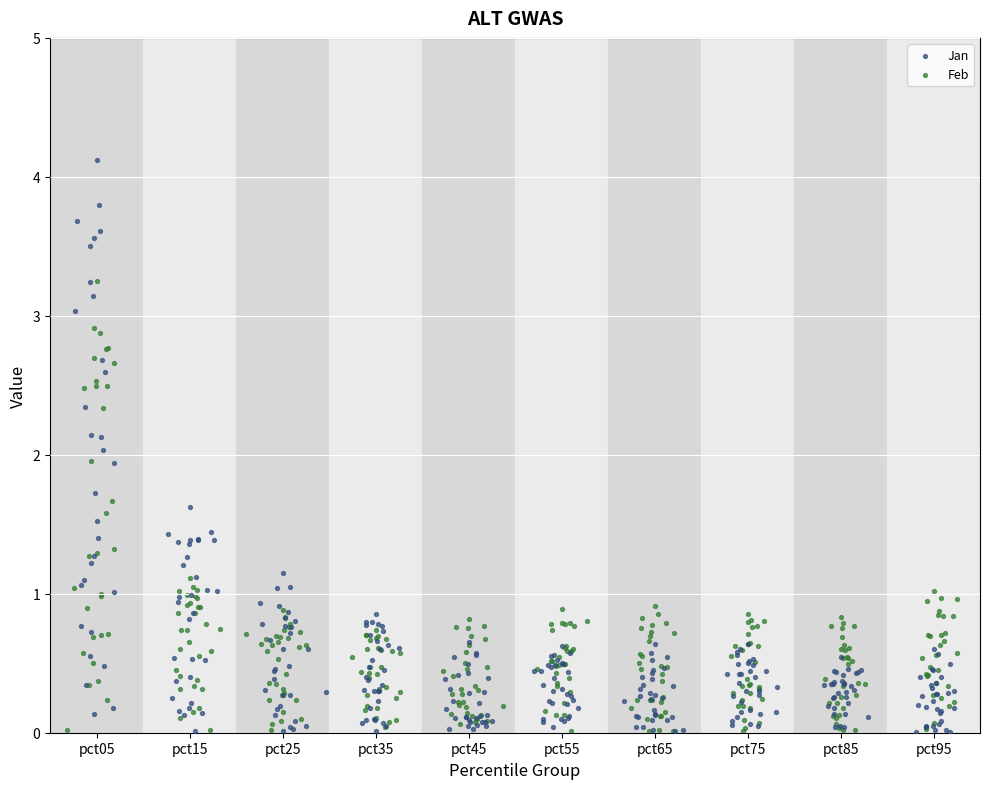

Which series contains the highest Y value?

Jan